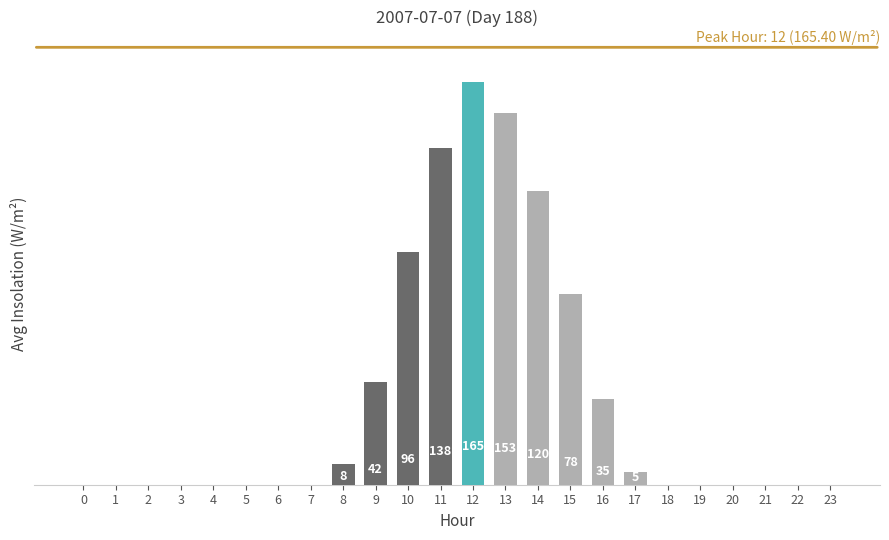

How many values are above zero?

10